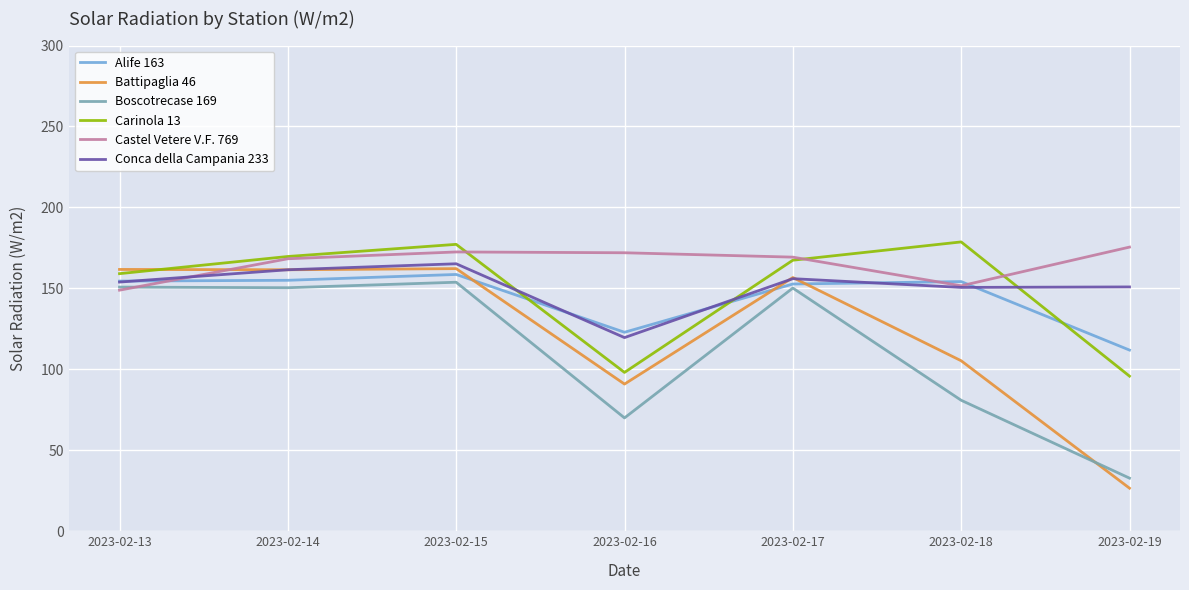

The value of Castel Vetere V.F. 769 at 2023-02-17 is 74.9. True or false?

False